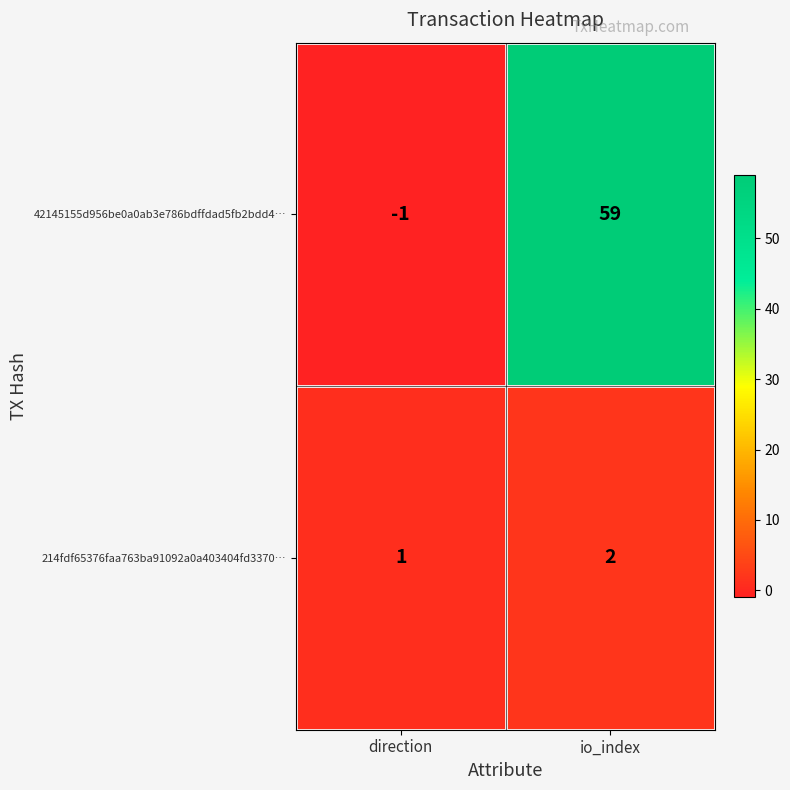

What is the average value of the 42145155d956be0a0ab3e786bdffdad5fb2bdd4… series?

29